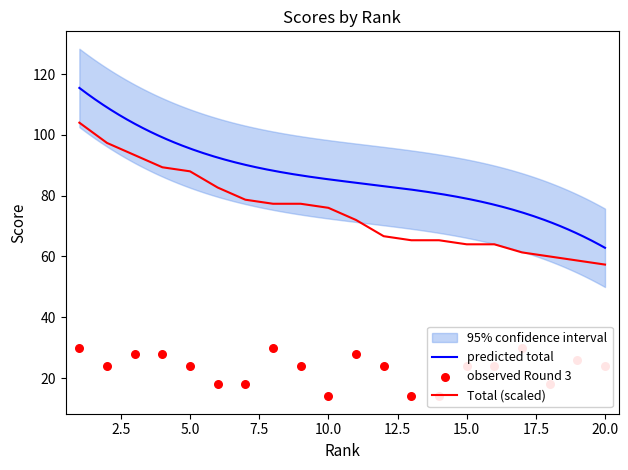

What is the minimum value for Total (scaled)?

57.3